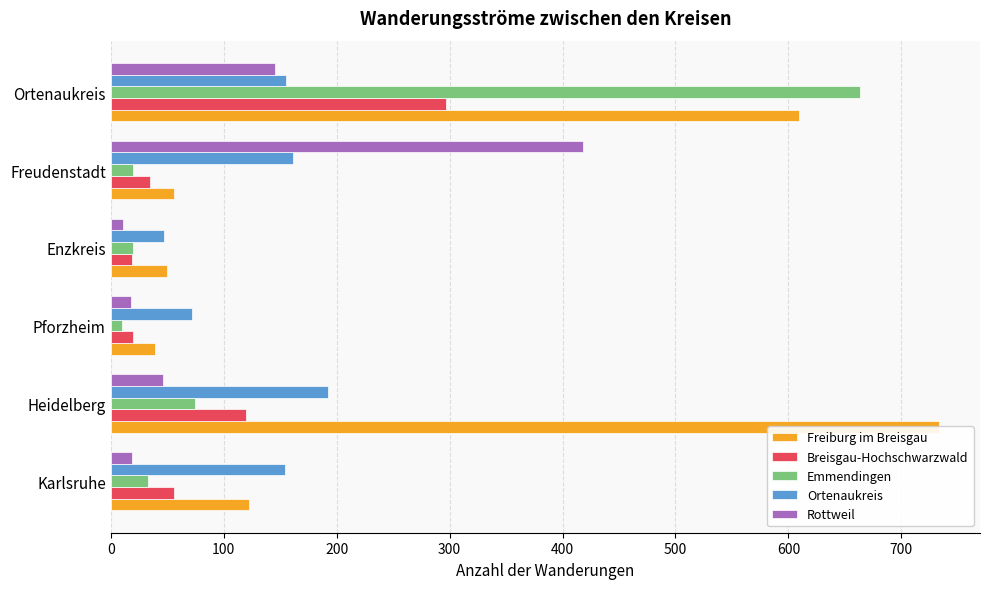

Rank the series by their maximum value, from lowest to highest.

Ortenaukreis, Breisgau-Hochschwarzwald, Rottweil, Emmendingen, Freiburg im Breisgau